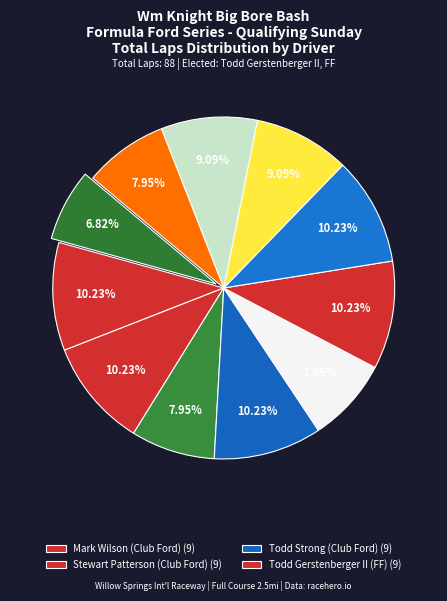

How many segments does this pie chart have?

11